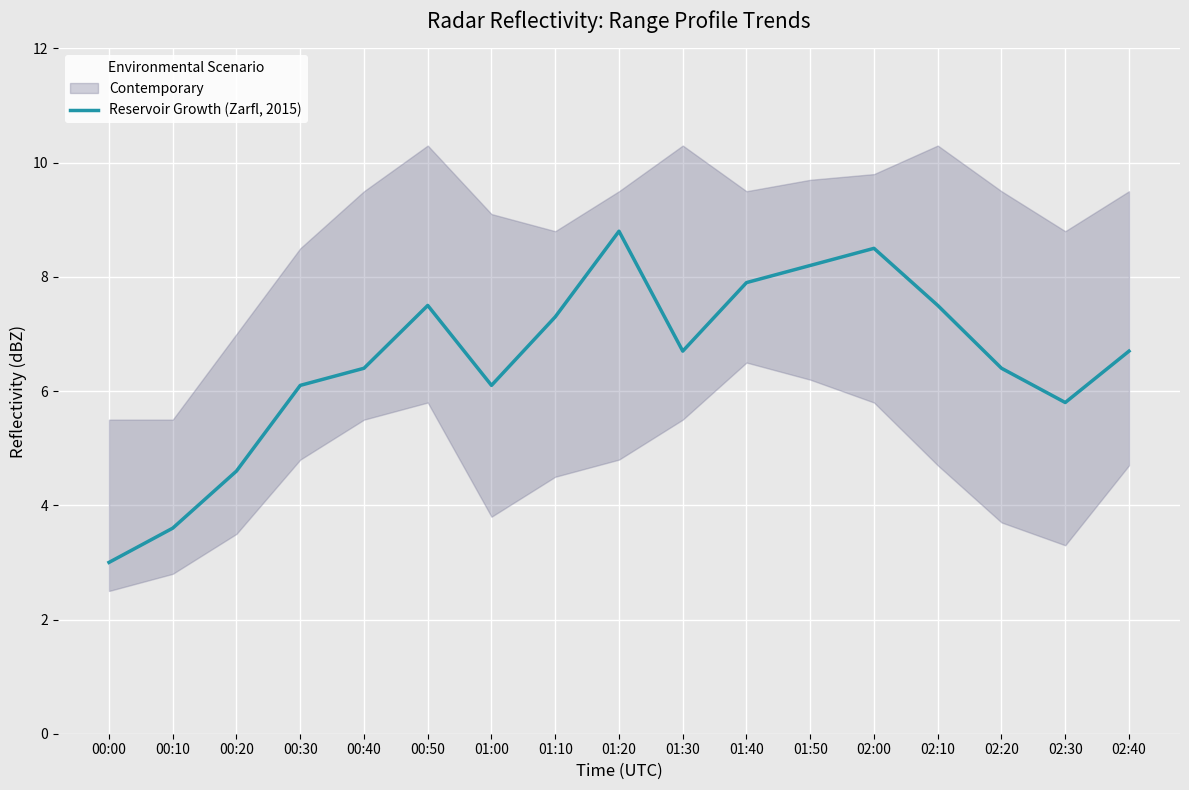

List the labels in order of value, largest first.

01:20, 02:00, 01:50, 01:40, 00:50, 02:10, 01:10, 01:30, 02:40, 00:40, 02:20, 00:30, 01:00, 02:30, 00:20, 00:10, 00:00